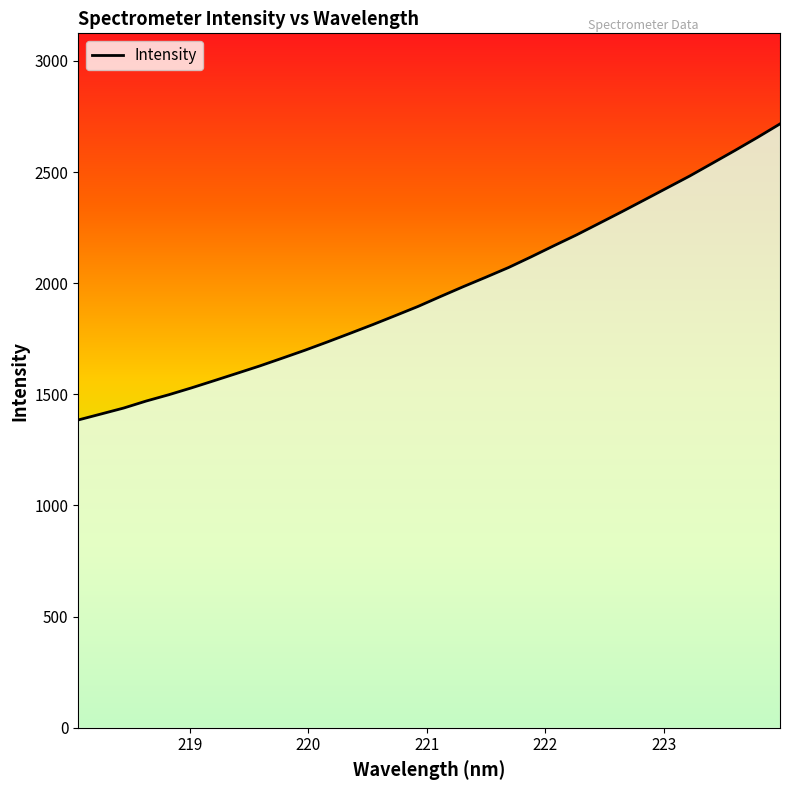

Does the chart display data point markers on the line(s)?

No